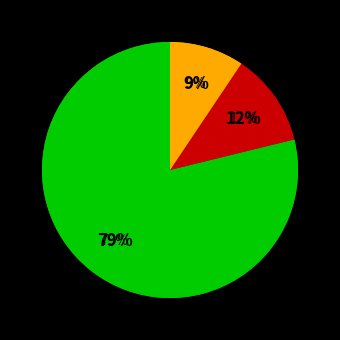

What percentage do Craughwell AC and North Leitrim AC together represent?

22.1%